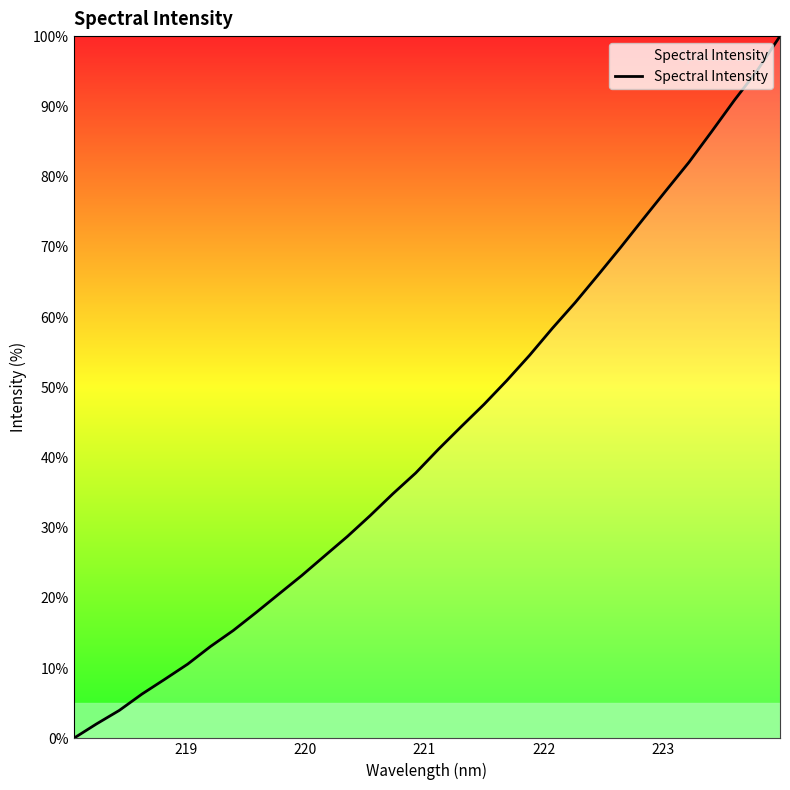

What is the average value?

43.2